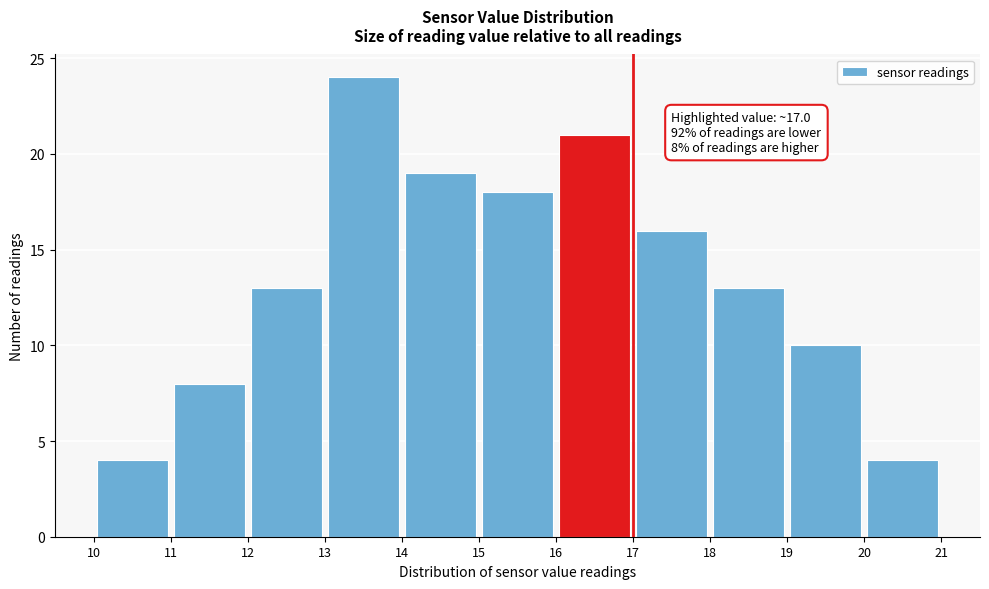

Which range on the x-axis has the tallest bar?

13 to 14